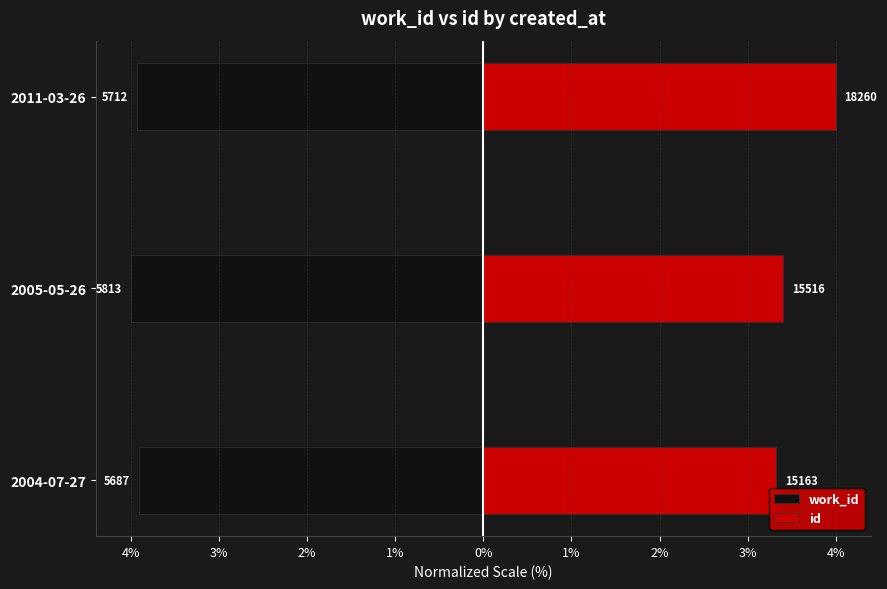

How many distinct data groups are displayed?

2